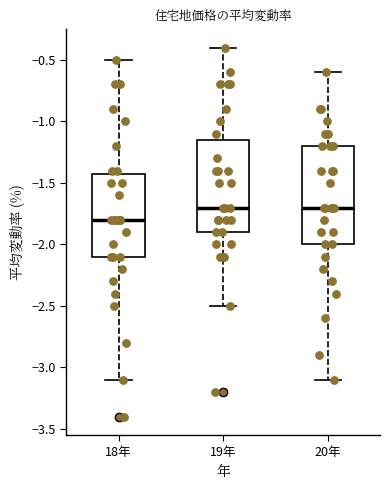

Reading left to right, transcribe this box plot: for each box, give where its median line is, the range the box spans, and where its two whiskers end, as read against the y-axis. The values are not printed on the chart, so give them approximately, as read against the axis.

18年: median -1.80, box -2.10 to -1.40, whiskers -3.10 to -0.50
19年: median -1.70, box -1.90 to -1.15, whiskers -2.50 to -0.40
20年: median -1.70, box -2.00 to -1.20, whiskers -3.10 to -0.60